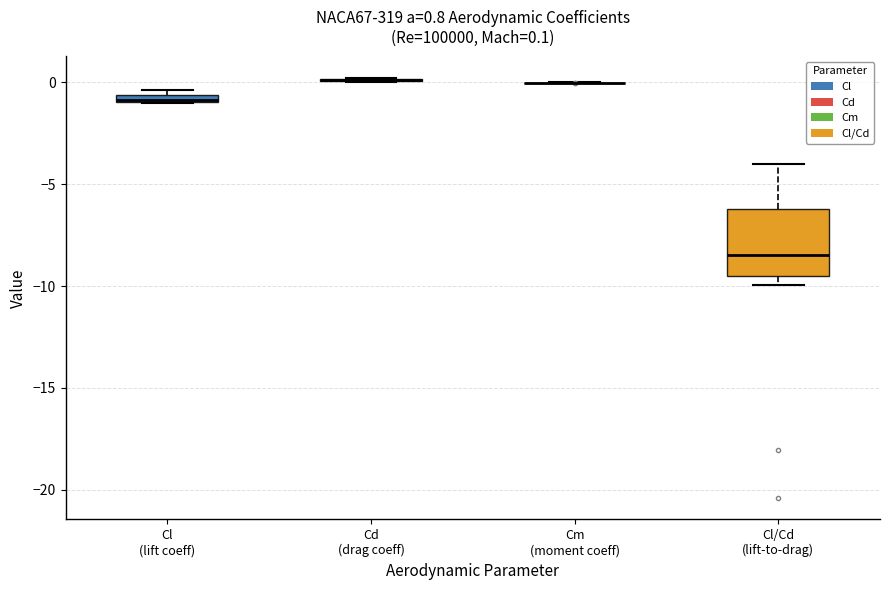

Comparing the boxes themselves (not the whiskers), which one is the tallest?

Cl/Cd (lift-to-drag)